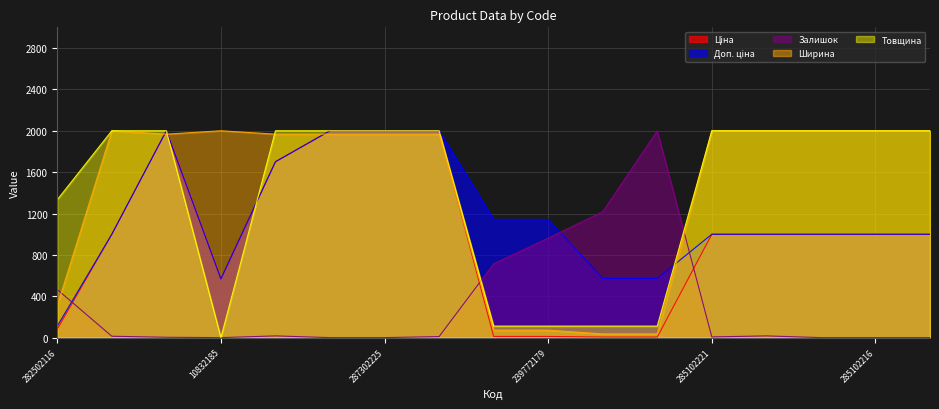

The value of Ширина at 239772179 is 72.1. True or false?

True